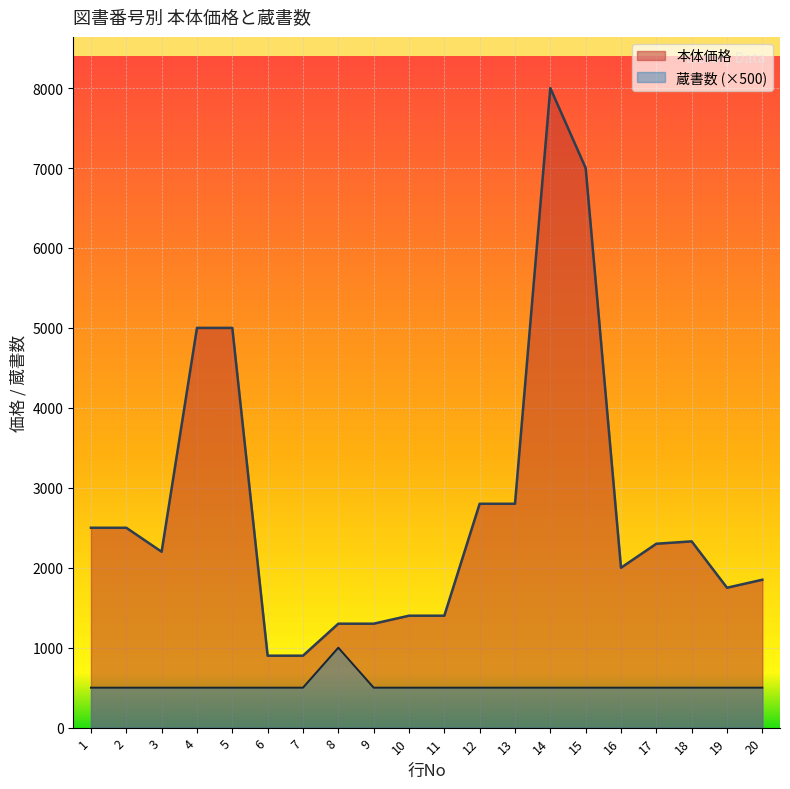

List the series in order of their peak value, highest first.

本体価格, 蔵書数 (×500)